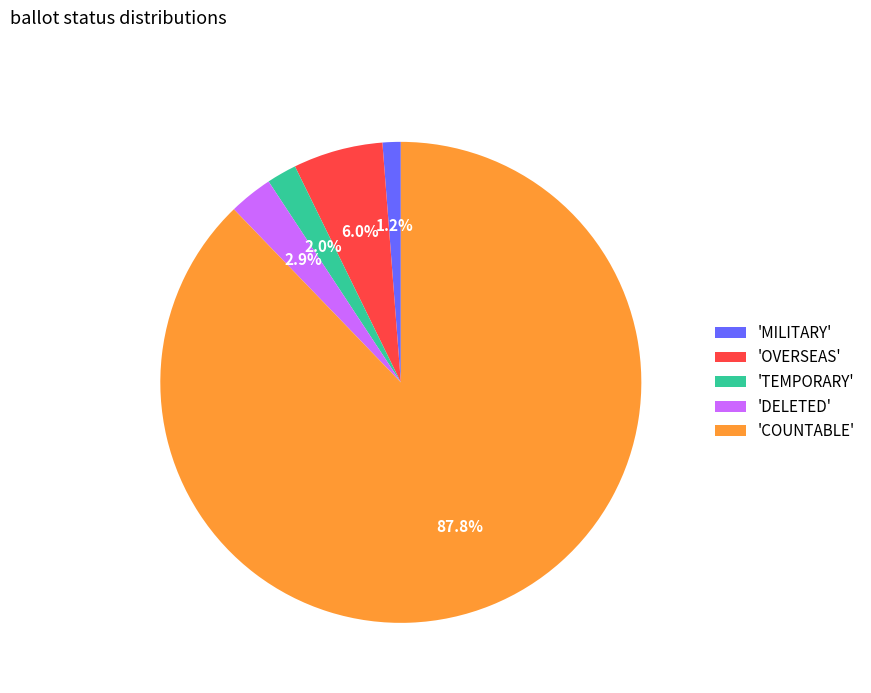

Rank the categories by value from highest to lowest.

'COUNTABLE', 'OVERSEAS', 'DELETED', 'TEMPORARY', 'MILITARY'